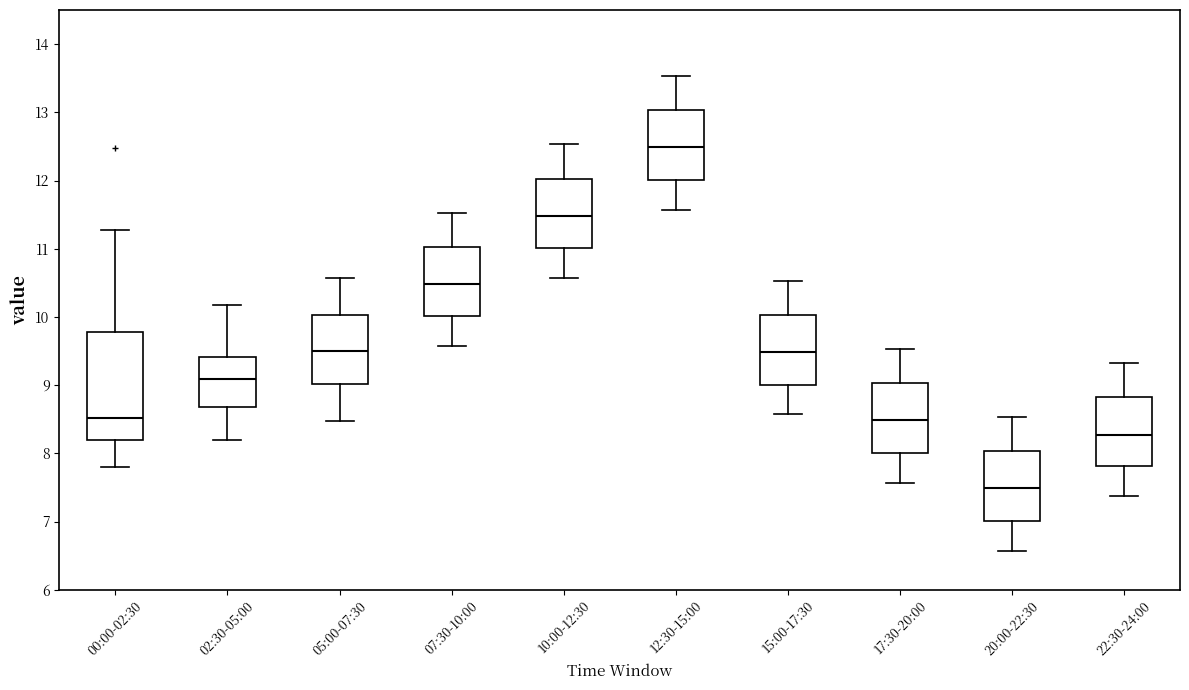

Reading left to right, read every box against the y-axis: the position of its median line, the range the box covers, and the ends of its whiskers. The values are not printed on the chart, so give them approximately, as read against the axis.

00:00-02:30: median 8.5, box 8.2 to 9.8, whiskers 7.8 to 11.3
02:30-05:00: median 9.1, box 8.7 to 9.4, whiskers 8.2 to 10.2
05:00-07:30: median 9.5, box 9.0 to 10.0, whiskers 8.5 to 10.6
07:30-10:00: median 10.5, box 10.0 to 11.0, whiskers 9.6 to 11.5
10:00-12:30: median 11.5, box 11.0 to 12.0, whiskers 10.6 to 12.5
12:30-15:00: median 12.5, box 12.0 to 13.0, whiskers 11.6 to 13.5
15:00-17:30: median 9.5, box 9.0 to 10.0, whiskers 8.6 to 10.5
17:30-20:00: median 8.5, box 8.0 to 9.0, whiskers 7.6 to 9.5
20:00-22:30: median 7.5, box 7.0 to 8.0, whiskers 6.6 to 8.5
22:30-24:00: median 8.3, box 7.8 to 8.8, whiskers 7.4 to 9.3